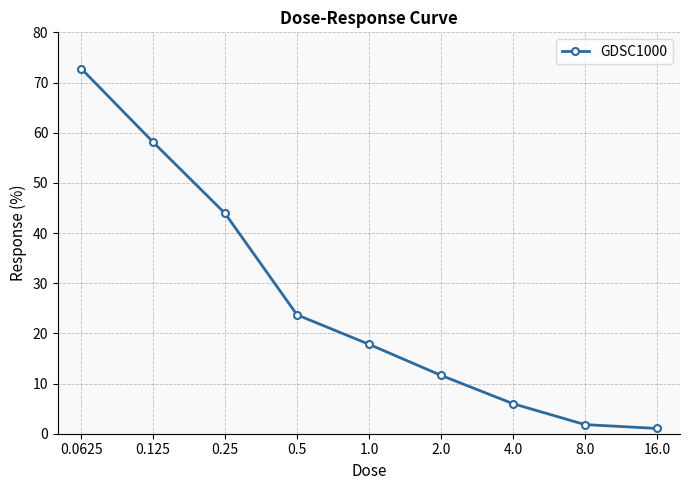

What is the value of the 4th point from the left?

23.7